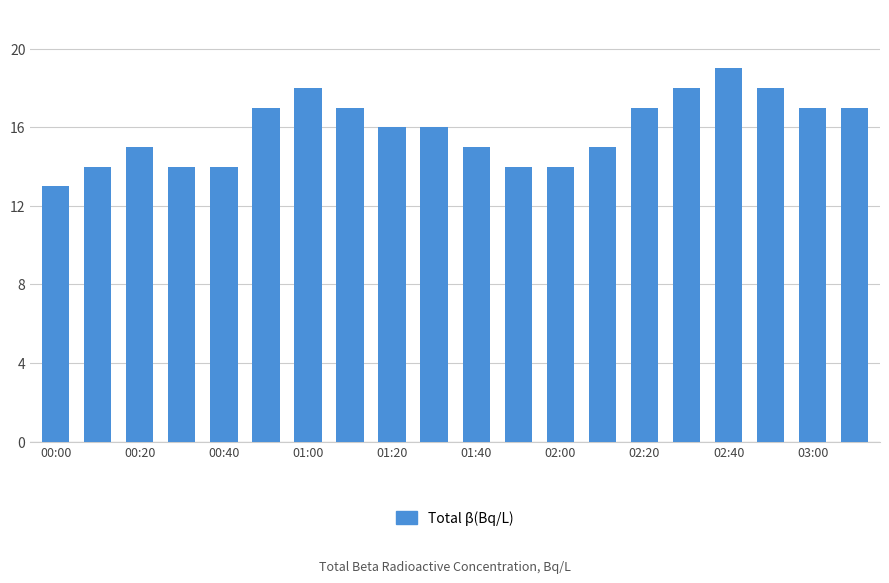

Reading left to right, transcribe all the data shown in this chart.

13	14	15	14	14	17	18	17	16	16	15	14	14	15	17	18	19	18	17	17